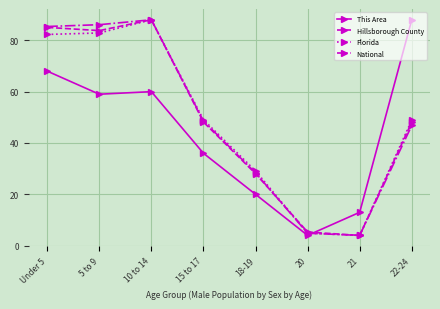

Which series changed the most between 5 to 9 and 15 to 17?

National